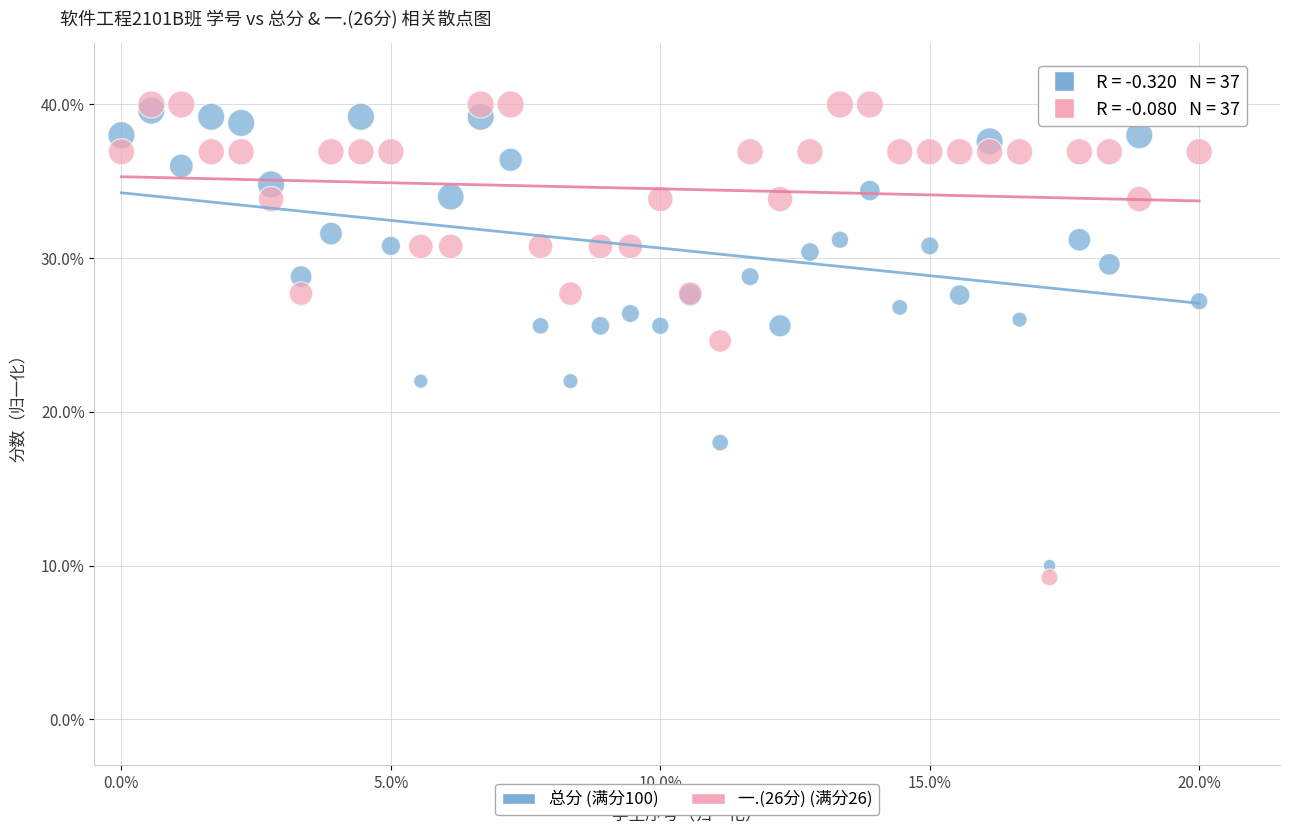

Across all series, what Y value is closest to 24?

24.6